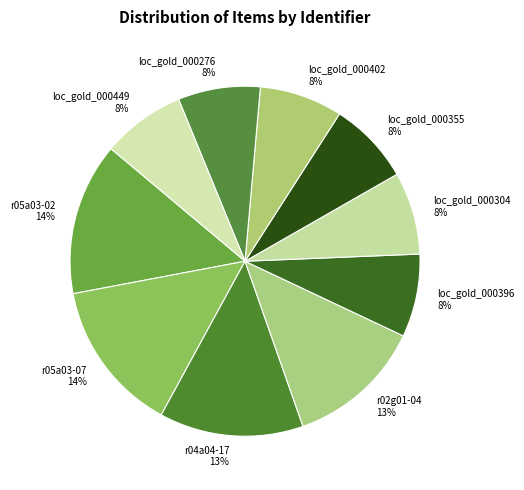

Which category has the smallest portion of the pie?

loc_gold_000276